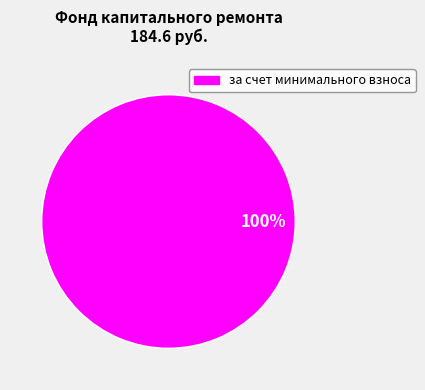

True or false: за счет минимального взноса accounts for 92% of the total.

False